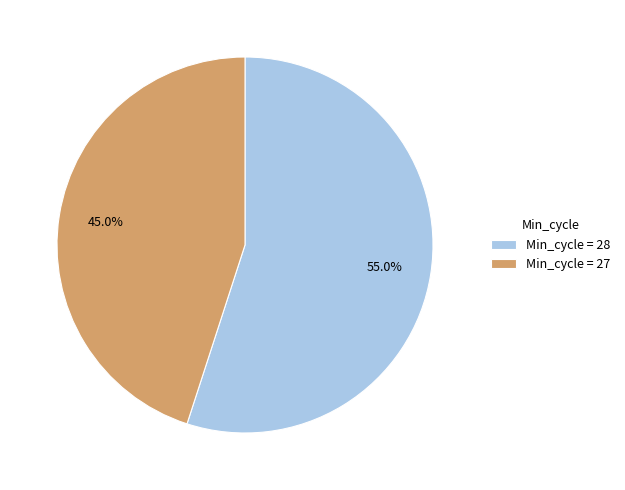

What percentage is NOT represented by Min_cycle = 27?

55.0%